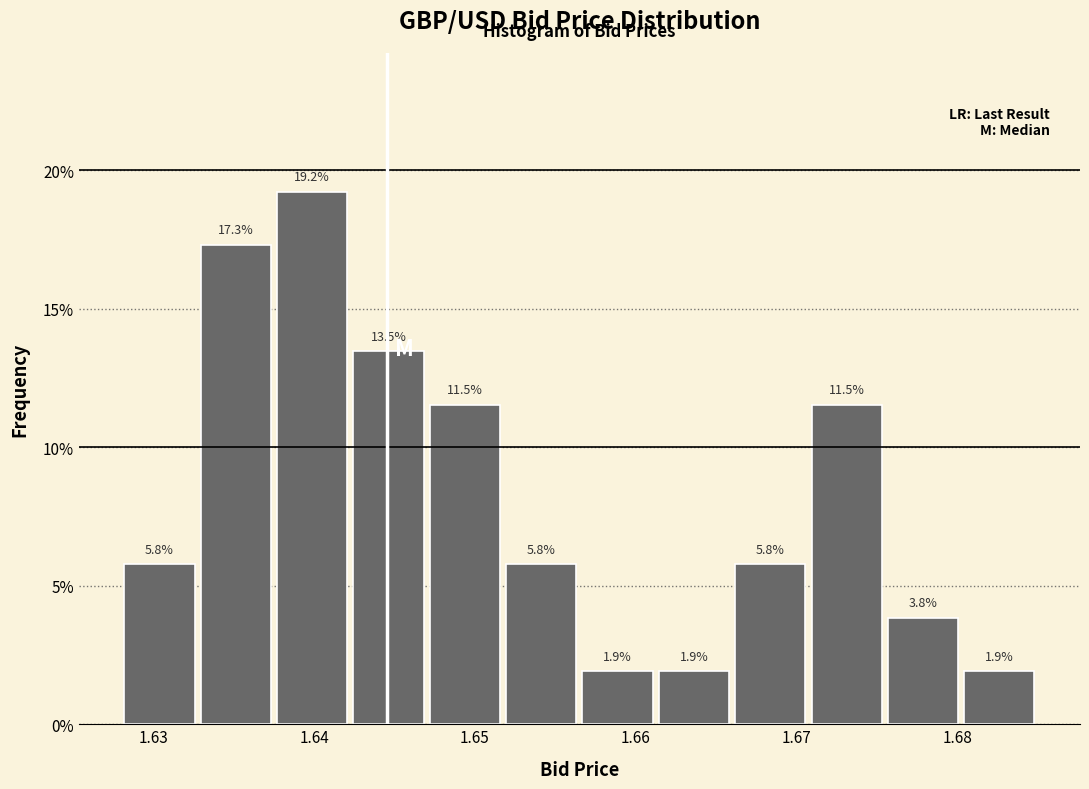

Reading left to right, transcribe this chart: for each bar, give the range it covers on the x-axis and its height. The bar edges are not printed on the chart, so give them approximately, as read against the axis.

1.628 to 1.633: 5.8
1.633 to 1.638: 17.3
1.638 to 1.642: 19.2
1.642 to 1.647: 13.5
1.647 to 1.652: 11.5
1.652 to 1.657: 5.8
1.657 to 1.661: 1.9
1.661 to 1.666: 1.9
1.666 to 1.671: 5.8
1.671 to 1.676: 11.5
1.676 to 1.680: 3.8
1.680 to 1.685: 1.9